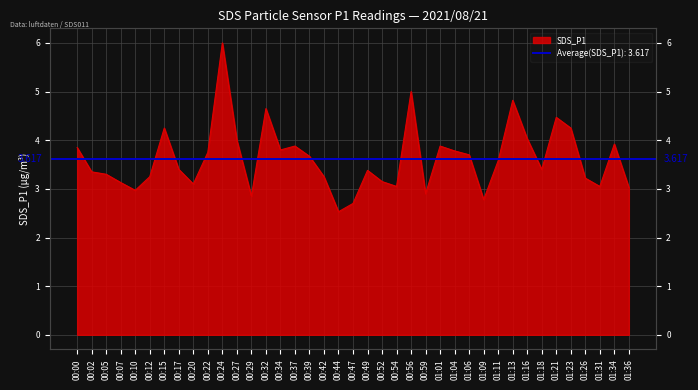

What is the value of the 9th point from the left?

3.1